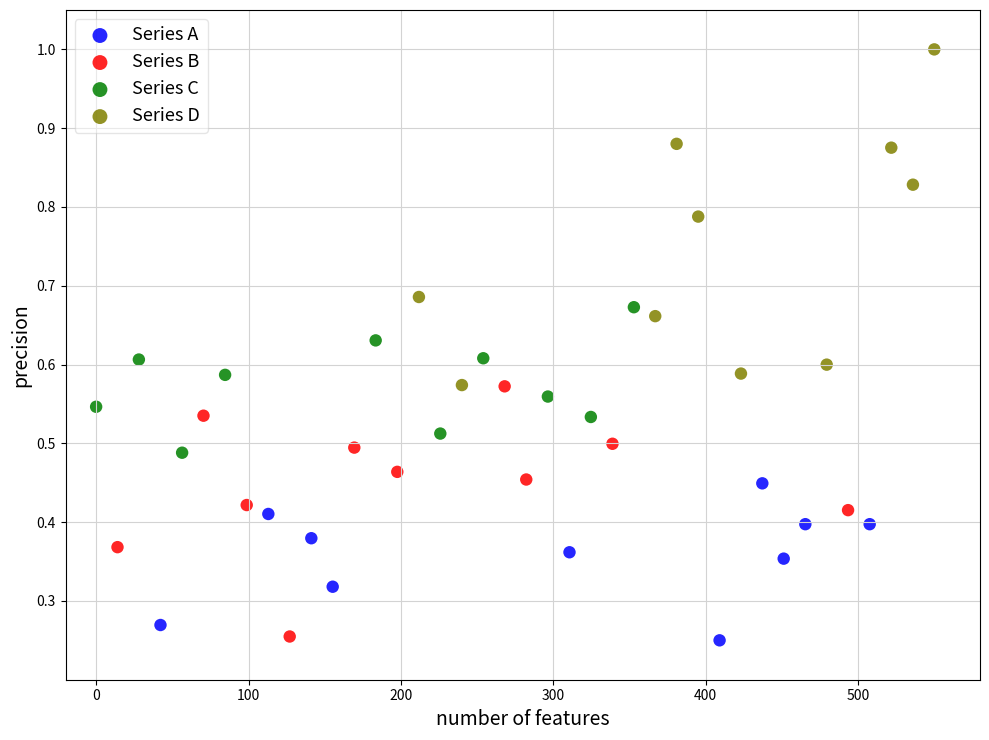

Which series has the largest Y range (max minus min)?

Series D